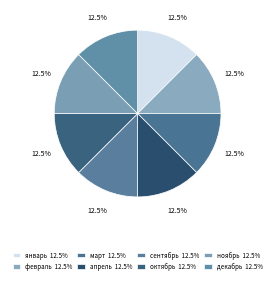

How many segments does this pie chart have?

8